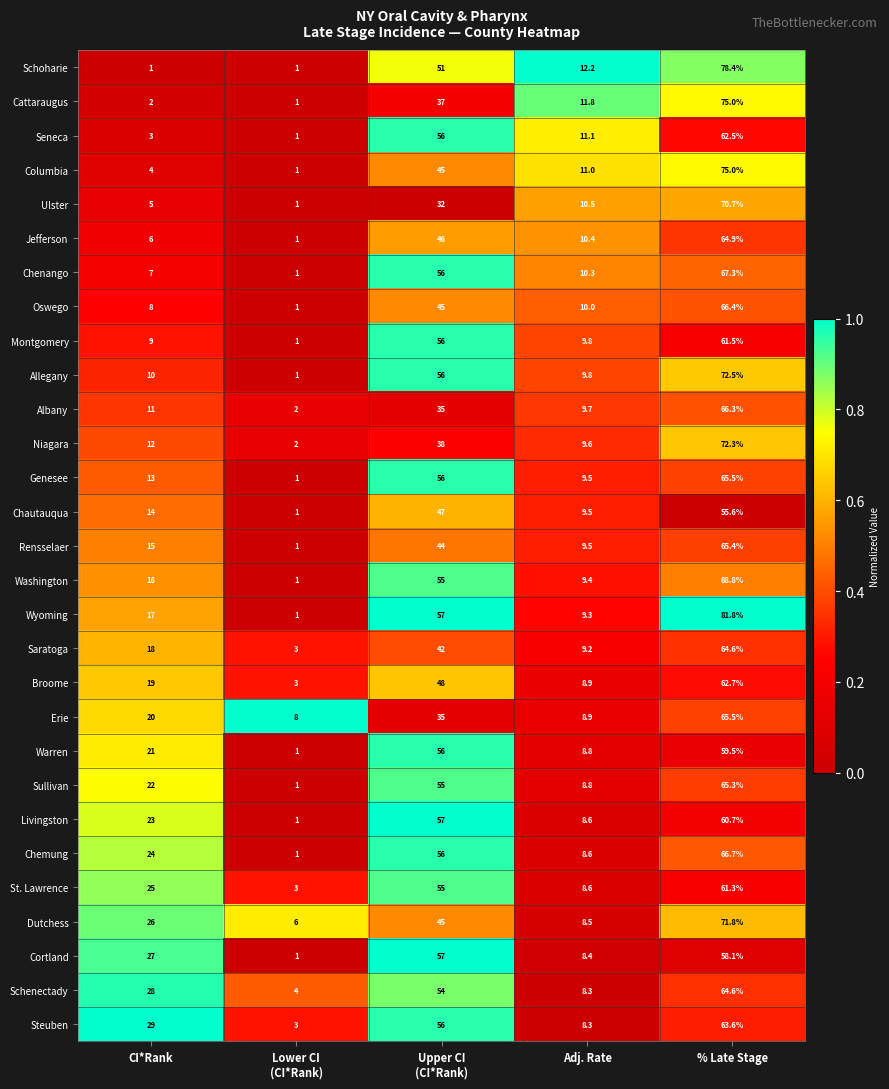

What is the sum of all Warren values?

146.3